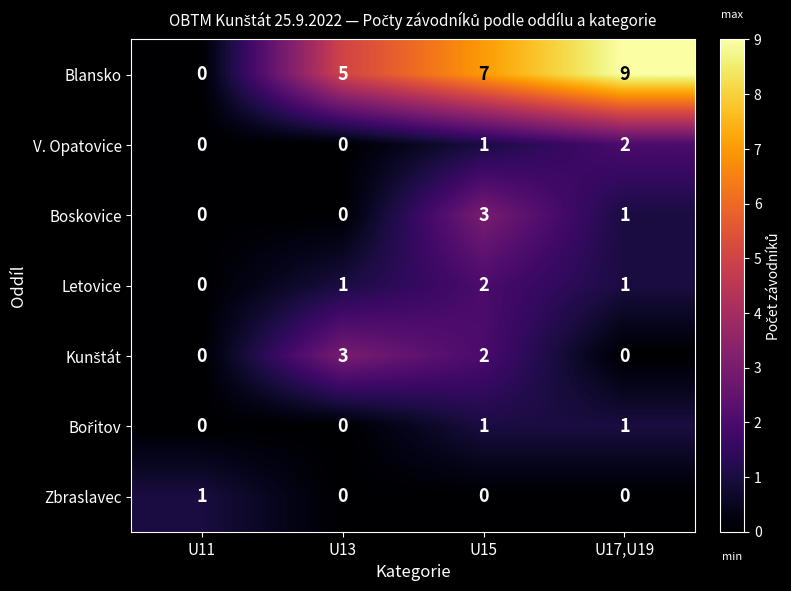

At which category is the sum across all series the highest?

U15